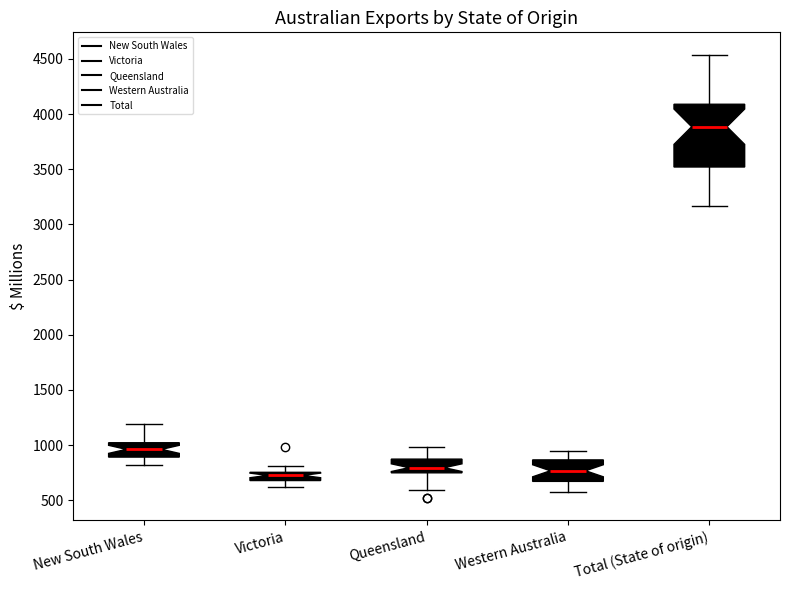

Where does the lower whisker of the box for Western Australia end on the y-axis? The values are not printed on the chart, so give them approximately, as read against the axis.

600